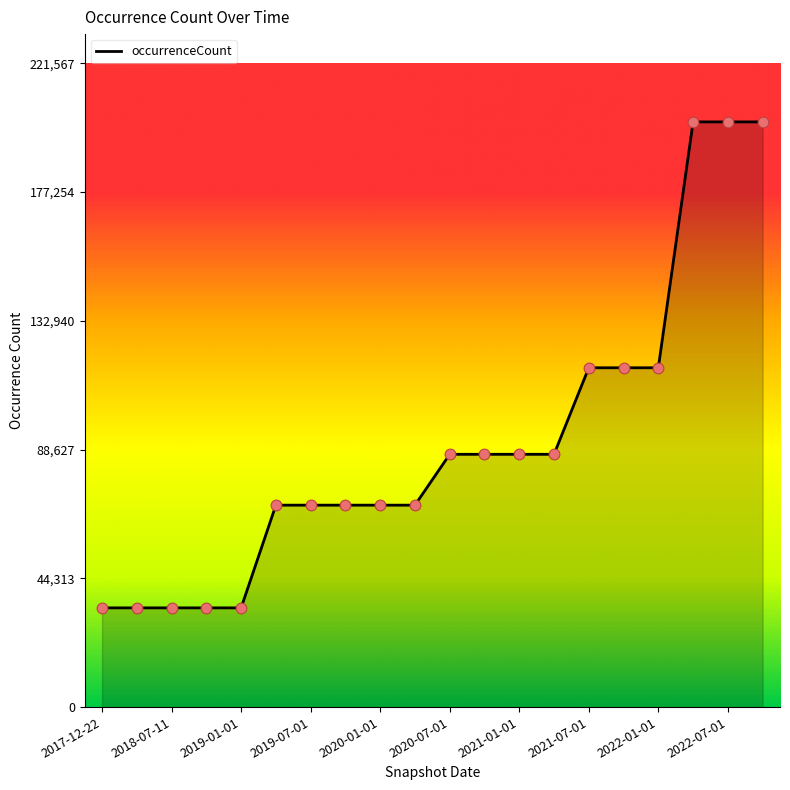

What is the minimum value shown in the chart?

34147